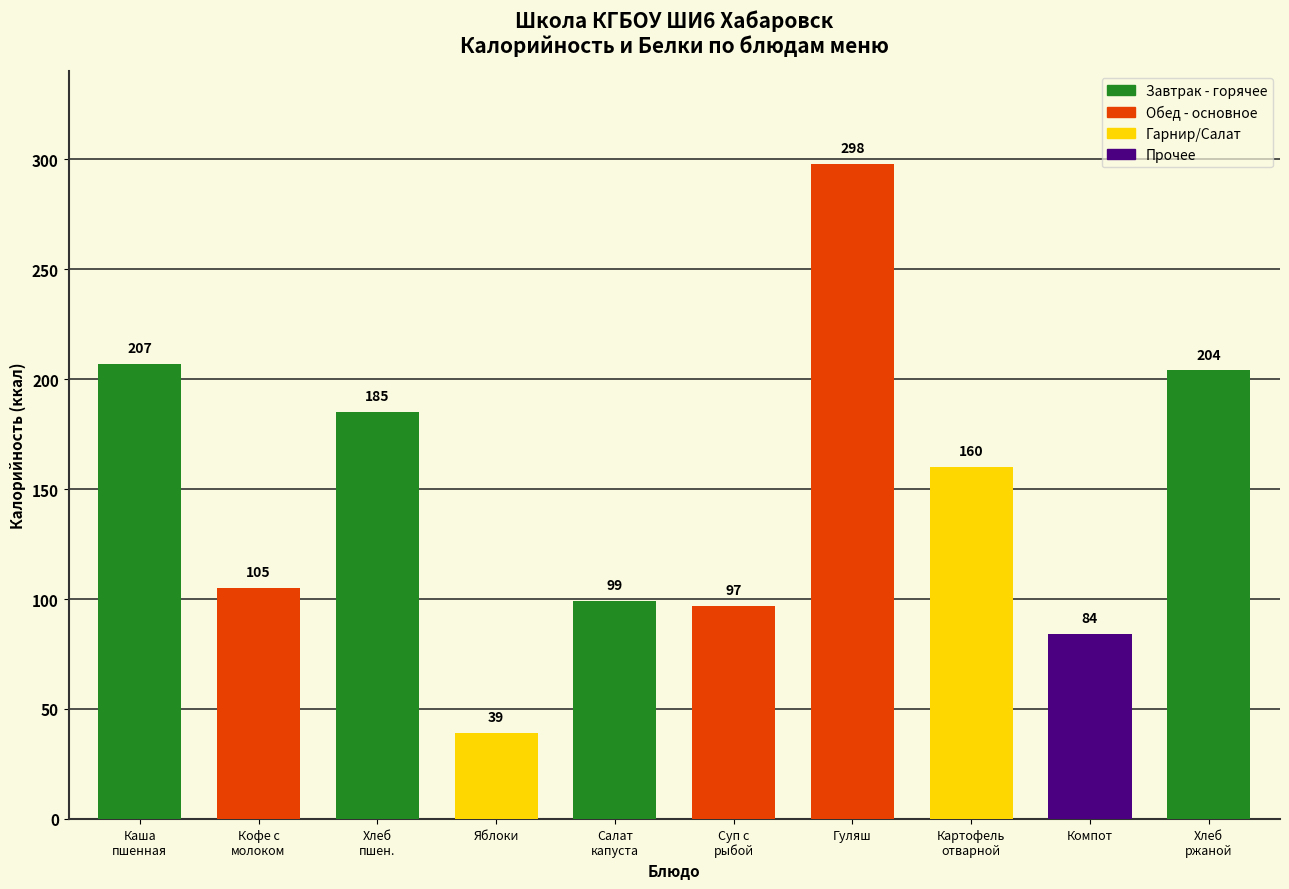

Reading left to right, list all the values displayed in this chart.

207	105	185	39	99	97	298	160	84	204